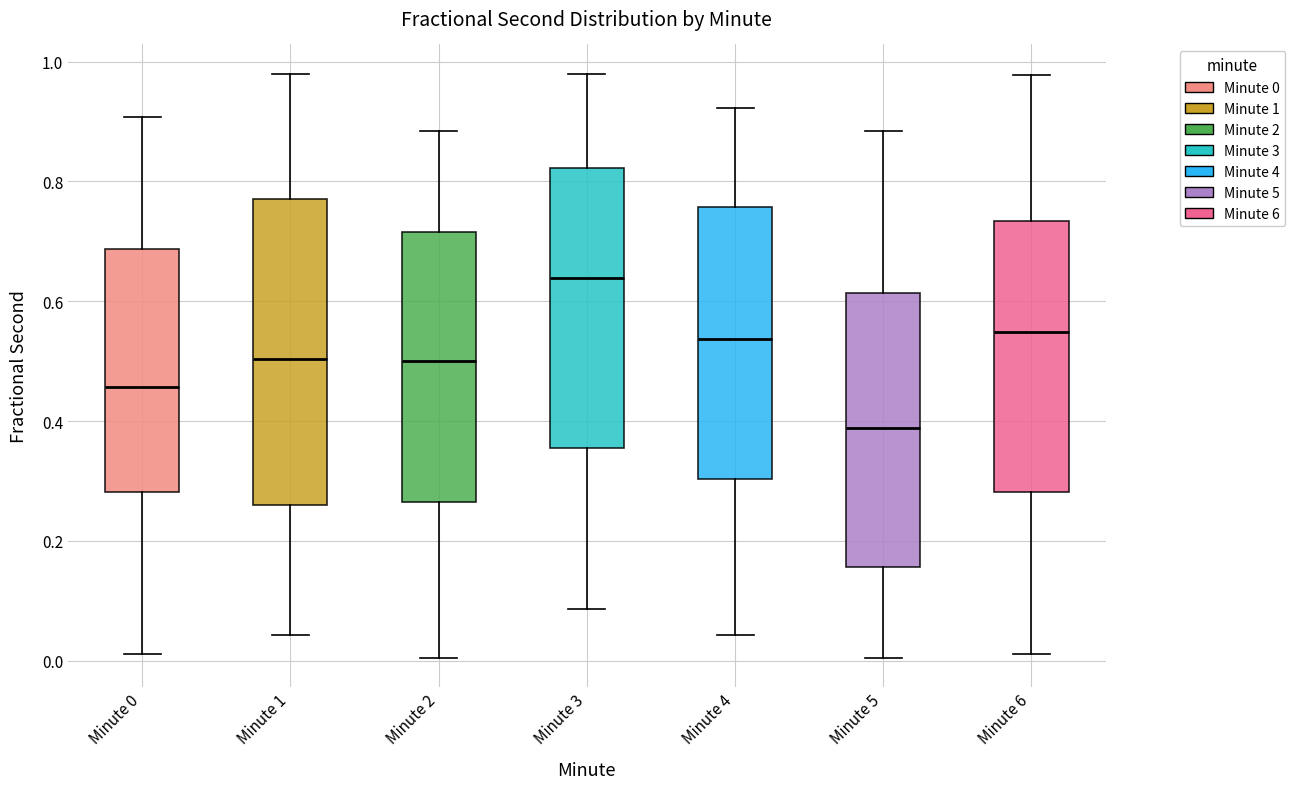

Reading left to right, read every box against the y-axis: the position of its median line, the range the box covers, and the ends of its whiskers. The values are not printed on the chart, so give them approximately, as read against the axis.

Minute 0: median 0.46, box 0.28 to 0.68, whiskers 0.02 to 0.90
Minute 1: median 0.50, box 0.26 to 0.78, whiskers 0.04 to 0.98
Minute 2: median 0.50, box 0.26 to 0.72, whiskers 0.00 to 0.88
Minute 3: median 0.64, box 0.36 to 0.82, whiskers 0.08 to 0.98
Minute 4: median 0.54, box 0.30 to 0.76, whiskers 0.04 to 0.92
Minute 5: median 0.38, box 0.16 to 0.62, whiskers 0.00 to 0.88
Minute 6: median 0.54, box 0.28 to 0.74, whiskers 0.02 to 0.98